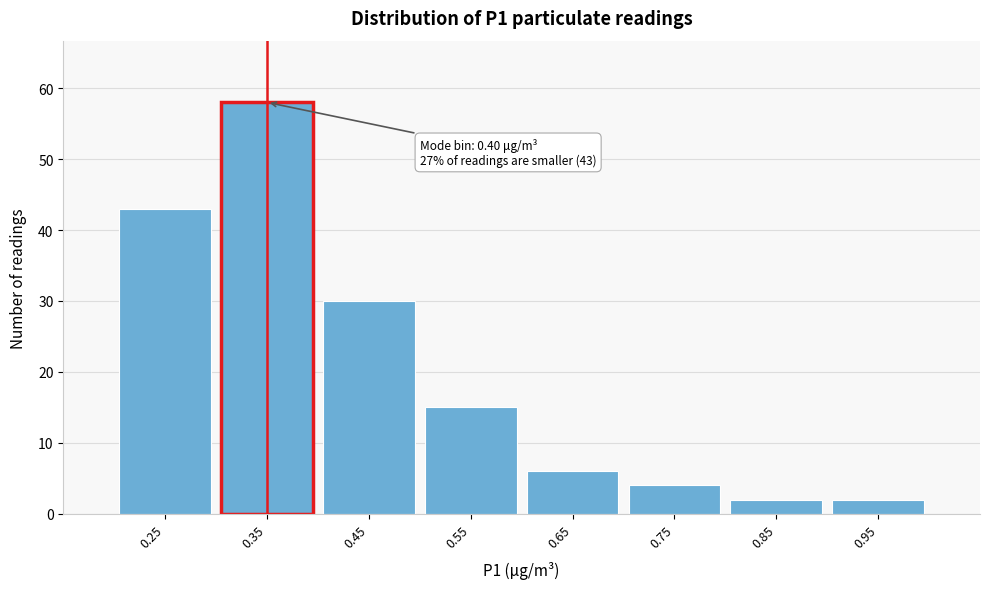

Reading left to right, what are all the values shown in this chart?

0.25=43	0.35=58	0.45=30	0.55=15	0.65=6	0.75=4	0.85=2	0.95=2